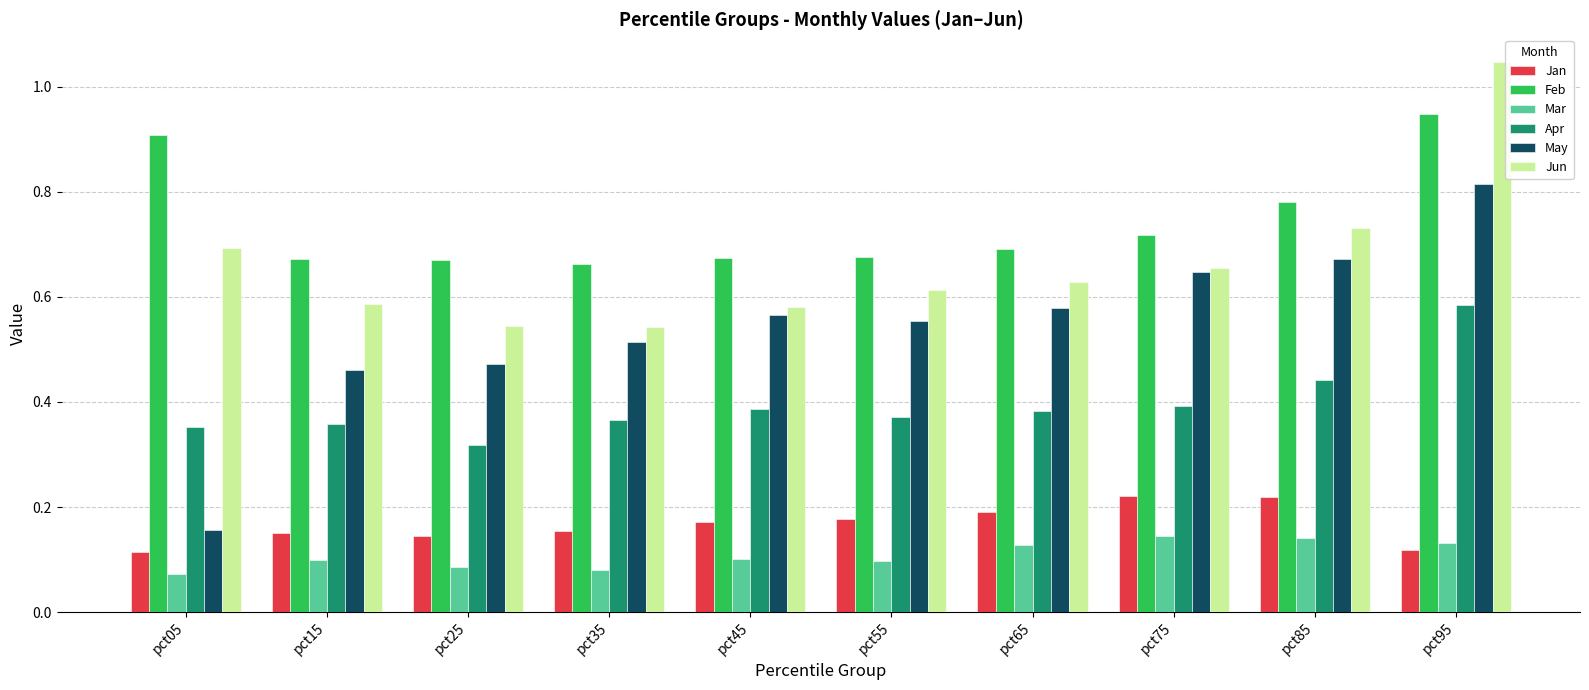

Between pct65 and pct95, which series saw the biggest shift?

Jun